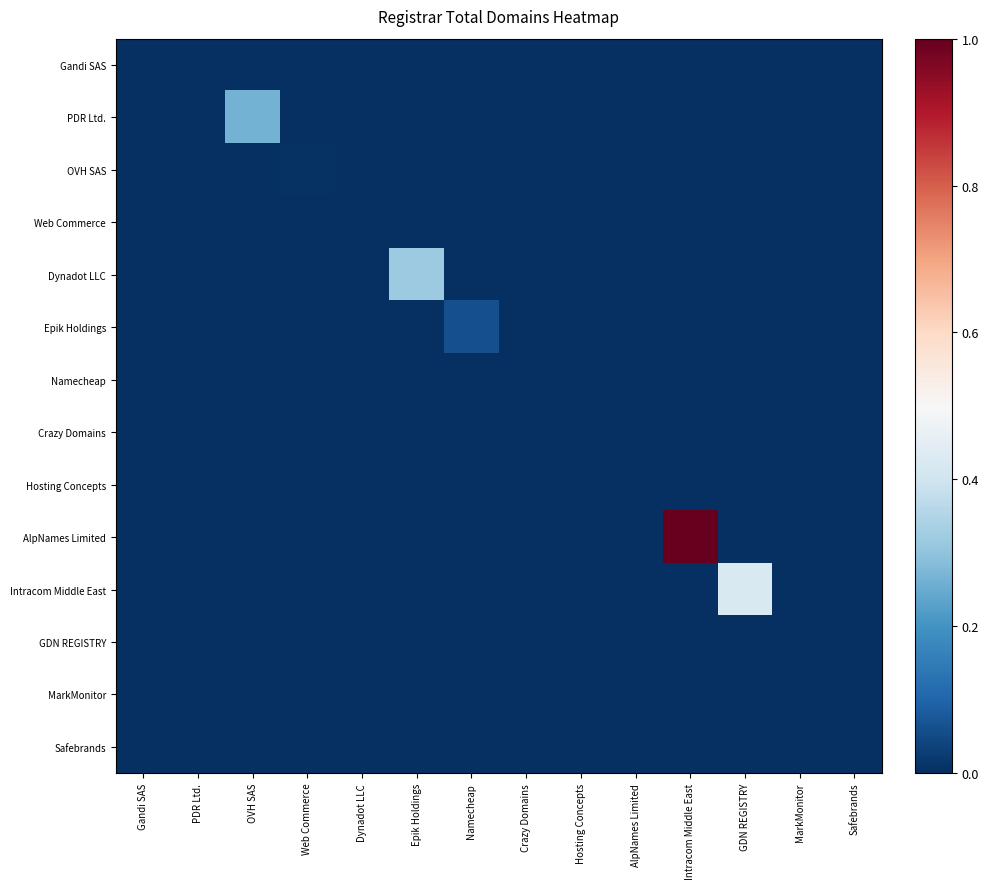

At how many categories does at least one series exceed 0?

14